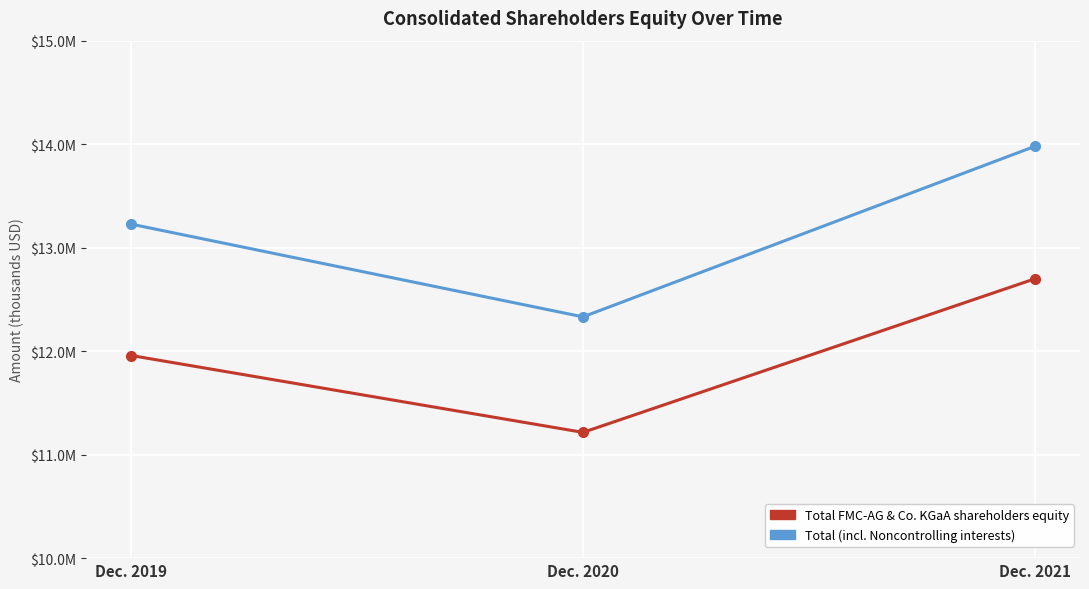

Does the chart display data point markers on the line(s)?

Yes